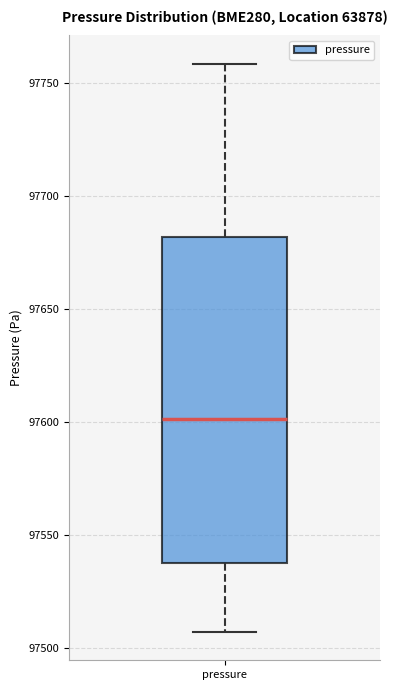

Read this box plot against the y-axis: the position of the median line, the range covered by the box, and the ends of both whiskers. The values are not printed on the chart, so give them approximately, as read against the axis.

median 97600, box 97535 to 97680, whiskers 97505 to 97760